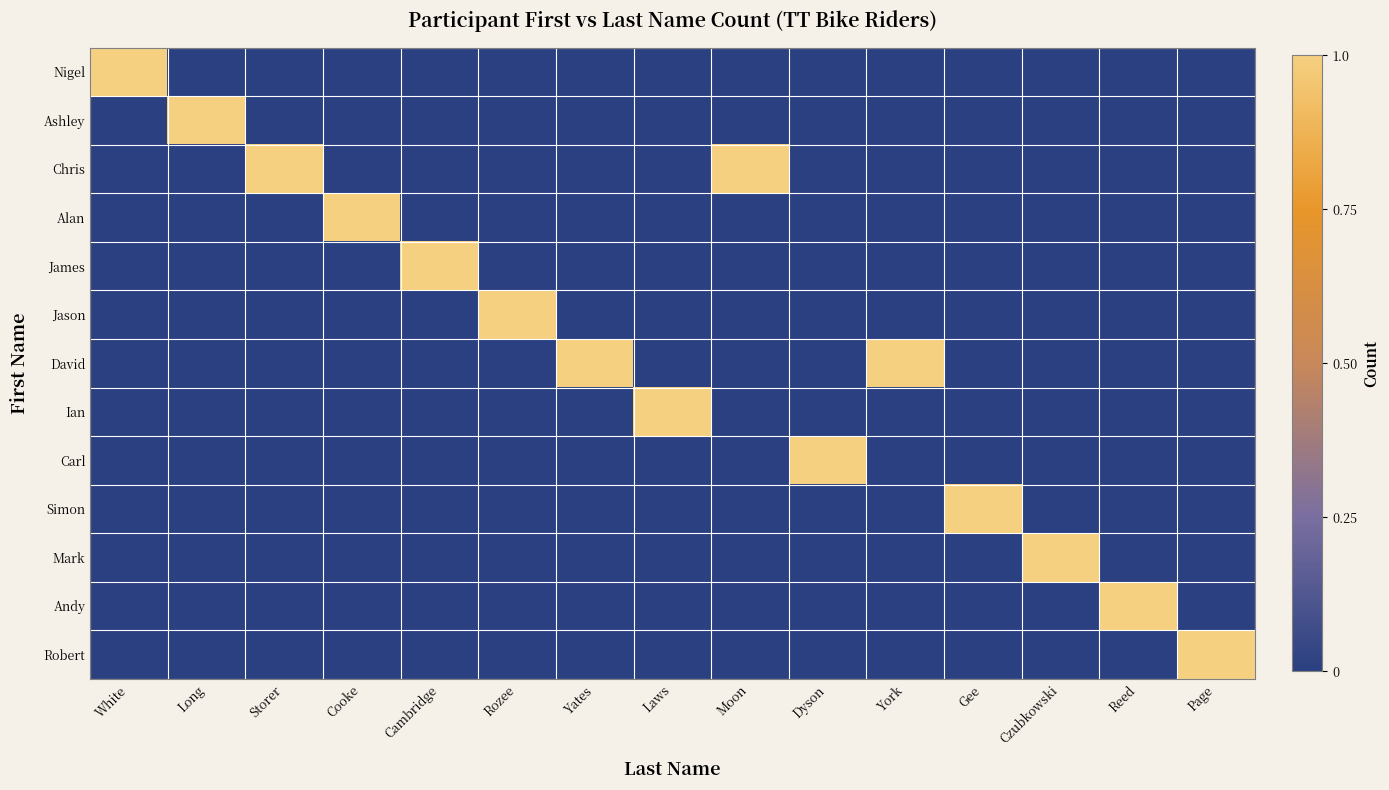

Reading left to right, what are all the values shown in this chart?

Nigel: White=1	Long=0	Storer=0	Cooke=0	Cambridge=0	Rozee=0	Yates=0	Laws=0	Moon=0	Dyson=0	York=0	Gee=0	Czubkowski=0	Reed=0	Page=0
Ashley: White=0	Long=1	Storer=0	Cooke=0	Cambridge=0	Rozee=0	Yates=0	Laws=0	Moon=0	Dyson=0	York=0	Gee=0	Czubkowski=0	Reed=0	Page=0
Chris: White=0	Long=0	Storer=1	Cooke=0	Cambridge=0	Rozee=0	Yates=0	Laws=0	Moon=1	Dyson=0	York=0	Gee=0	Czubkowski=0	Reed=0	Page=0
Alan: White=0	Long=0	Storer=0	Cooke=1	Cambridge=0	Rozee=0	Yates=0	Laws=0	Moon=0	Dyson=0	York=0	Gee=0	Czubkowski=0	Reed=0	Page=0
James: White=0	Long=0	Storer=0	Cooke=0	Cambridge=1	Rozee=0	Yates=0	Laws=0	Moon=0	Dyson=0	York=0	Gee=0	Czubkowski=0	Reed=0	Page=0
Jason: White=0	Long=0	Storer=0	Cooke=0	Cambridge=0	Rozee=1	Yates=0	Laws=0	Moon=0	Dyson=0	York=0	Gee=0	Czubkowski=0	Reed=0	Page=0
David: White=0	Long=0	Storer=0	Cooke=0	Cambridge=0	Rozee=0	Yates=1	Laws=0	Moon=0	Dyson=0	York=1	Gee=0	Czubkowski=0	Reed=0	Page=0
Ian: White=0	Long=0	Storer=0	Cooke=0	Cambridge=0	Rozee=0	Yates=0	Laws=1	Moon=0	Dyson=0	York=0	Gee=0	Czubkowski=0	Reed=0	Page=0
Carl: White=0	Long=0	Storer=0	Cooke=0	Cambridge=0	Rozee=0	Yates=0	Laws=0	Moon=0	Dyson=1	York=0	Gee=0	Czubkowski=0	Reed=0	Page=0
Simon: White=0	Long=0	Storer=0	Cooke=0	Cambridge=0	Rozee=0	Yates=0	Laws=0	Moon=0	Dyson=0	York=0	Gee=1	Czubkowski=0	Reed=0	Page=0
Mark: White=0	Long=0	Storer=0	Cooke=0	Cambridge=0	Rozee=0	Yates=0	Laws=0	Moon=0	Dyson=0	York=0	Gee=0	Czubkowski=1	Reed=0	Page=0
Andy: White=0	Long=0	Storer=0	Cooke=0	Cambridge=0	Rozee=0	Yates=0	Laws=0	Moon=0	Dyson=0	York=0	Gee=0	Czubkowski=0	Reed=1	Page=0
Robert: White=0	Long=0	Storer=0	Cooke=0	Cambridge=0	Rozee=0	Yates=0	Laws=0	Moon=0	Dyson=0	York=0	Gee=0	Czubkowski=0	Reed=0	Page=1